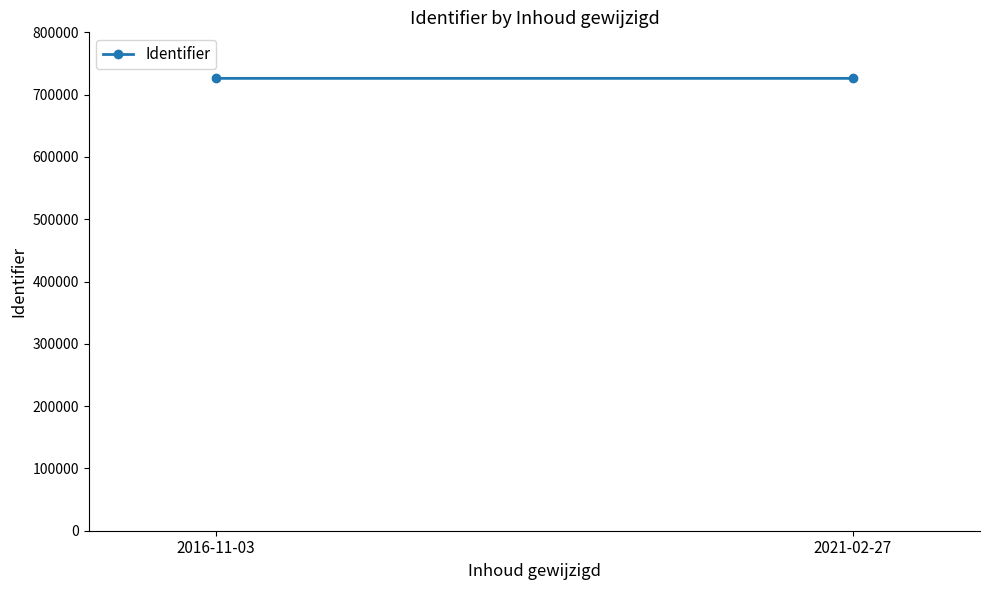

What is the change in value from 2016-11-03 to 2021-02-27?

+5